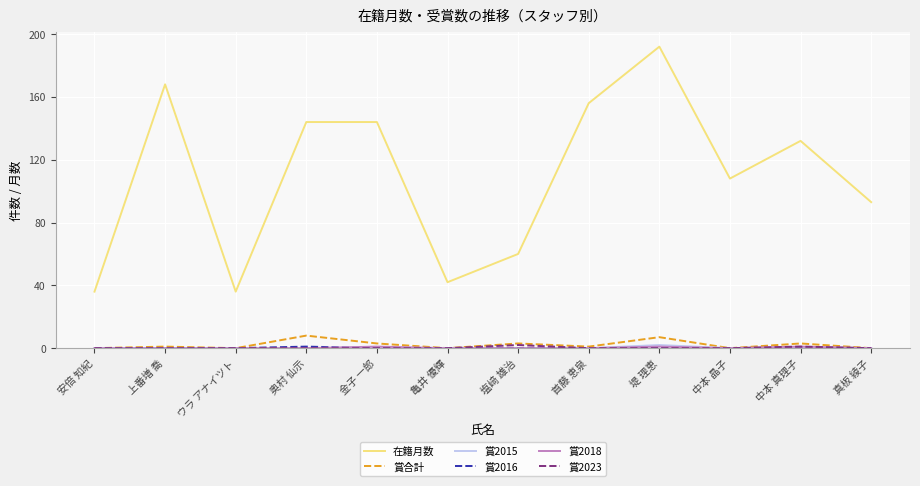

At which category is the sum across all series the highest?

堤 理恵